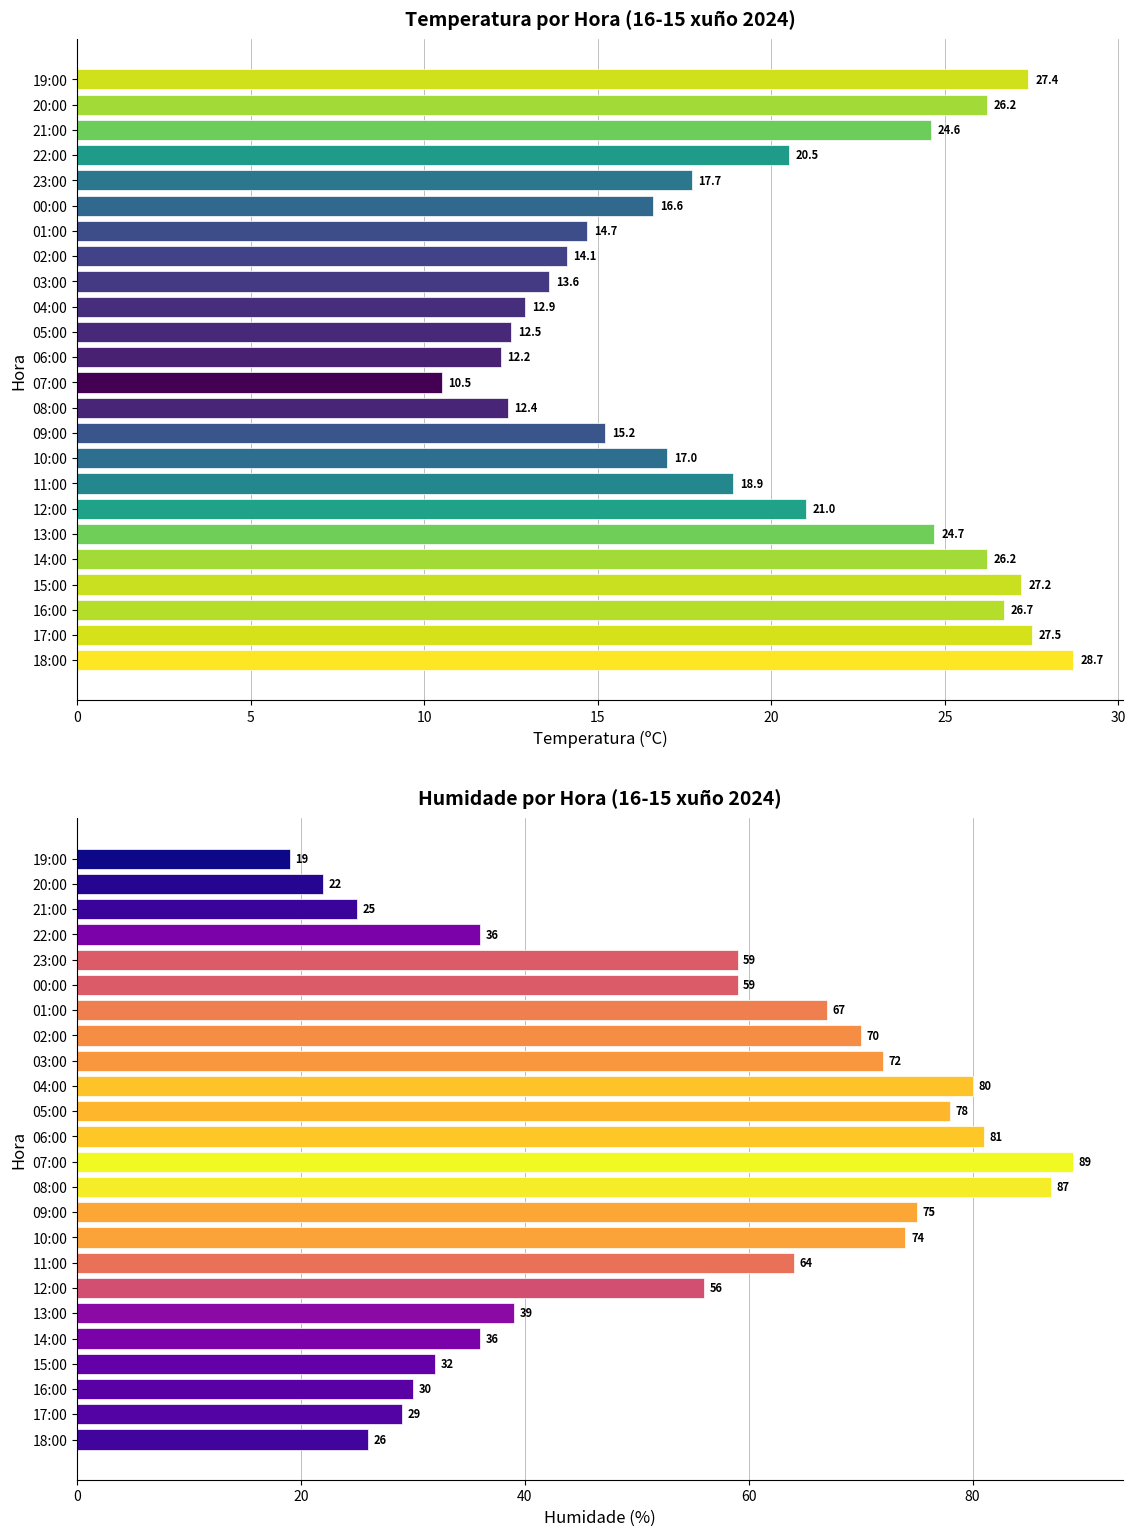

How many bars are there in each group?

2